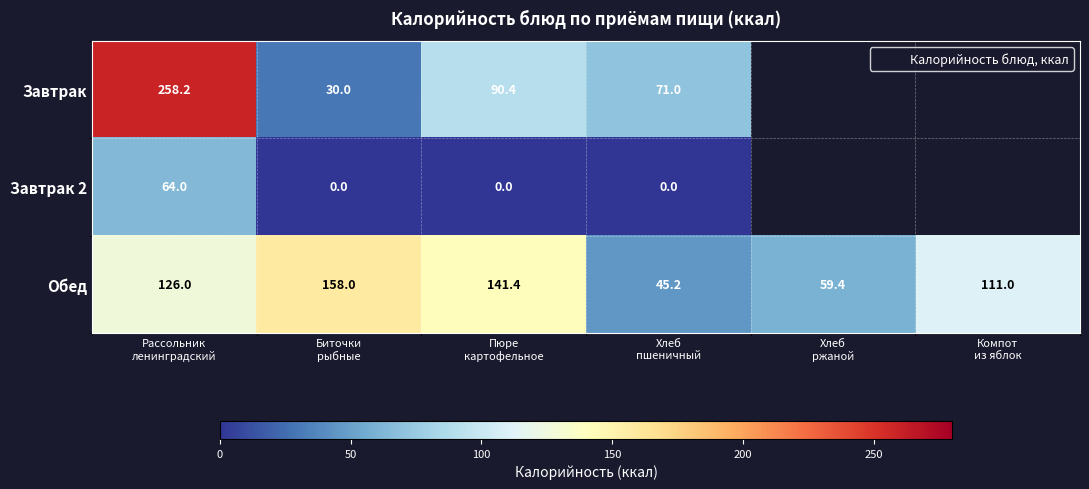

Rank the series by their maximum value, from highest to lowest.

Завтрак, Обед, Завтрак 2